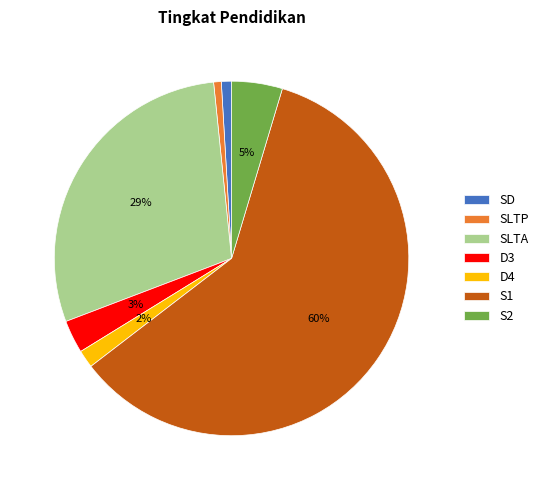

To the nearest percent, what percentage of the pie is D3?

3%